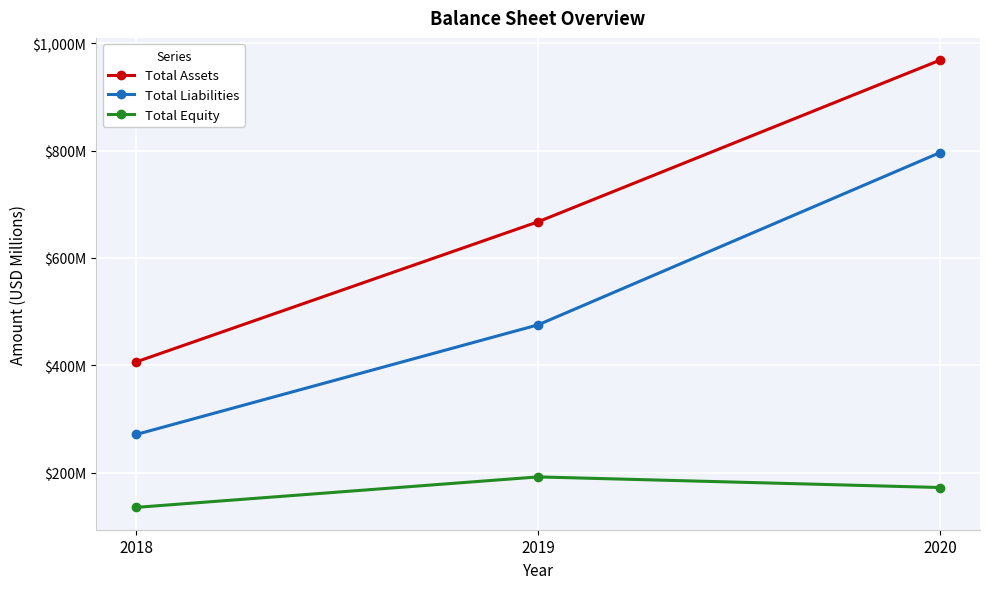

What is the difference between the maximum and minimum values in the Total Liabilities series?

525.0